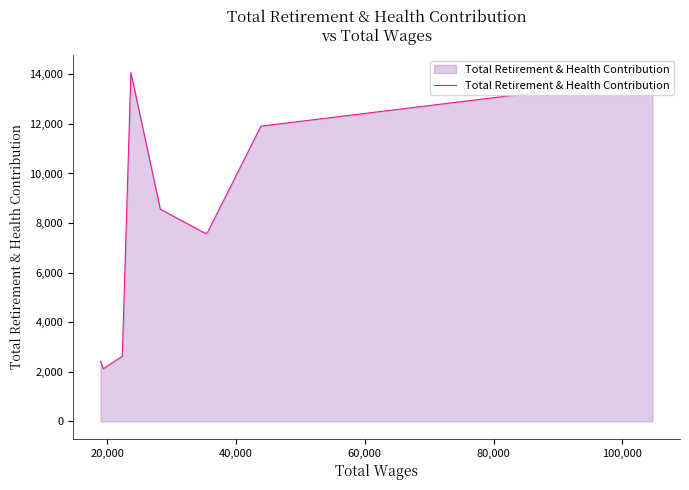

What is the greatest value displayed?

14070